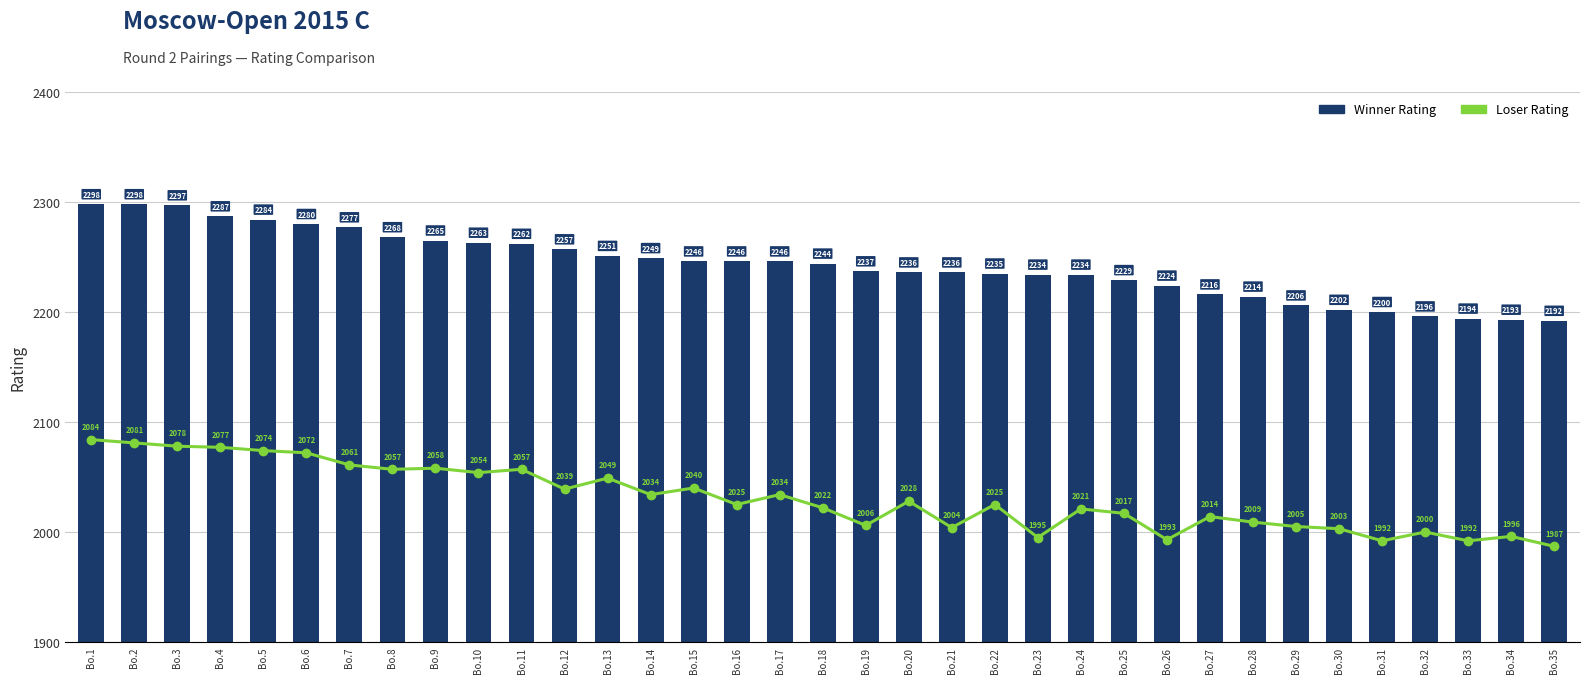

Which series changed the most between Bo.2 and Bo.5?

Winner Rating